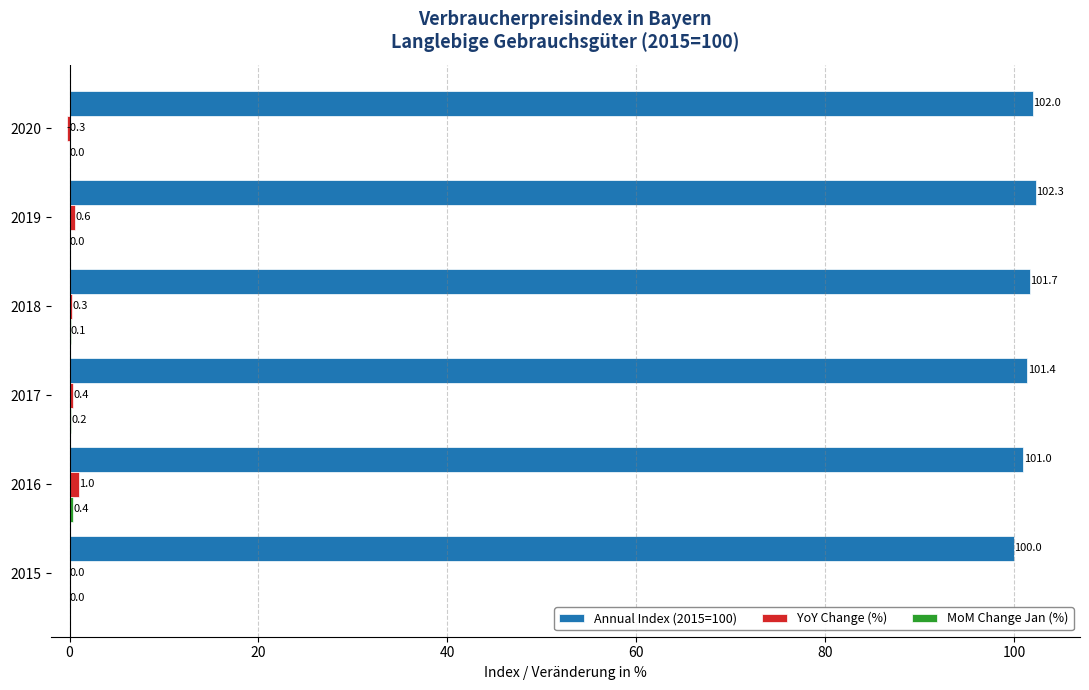

At which category is the sum across all series the highest?

2019